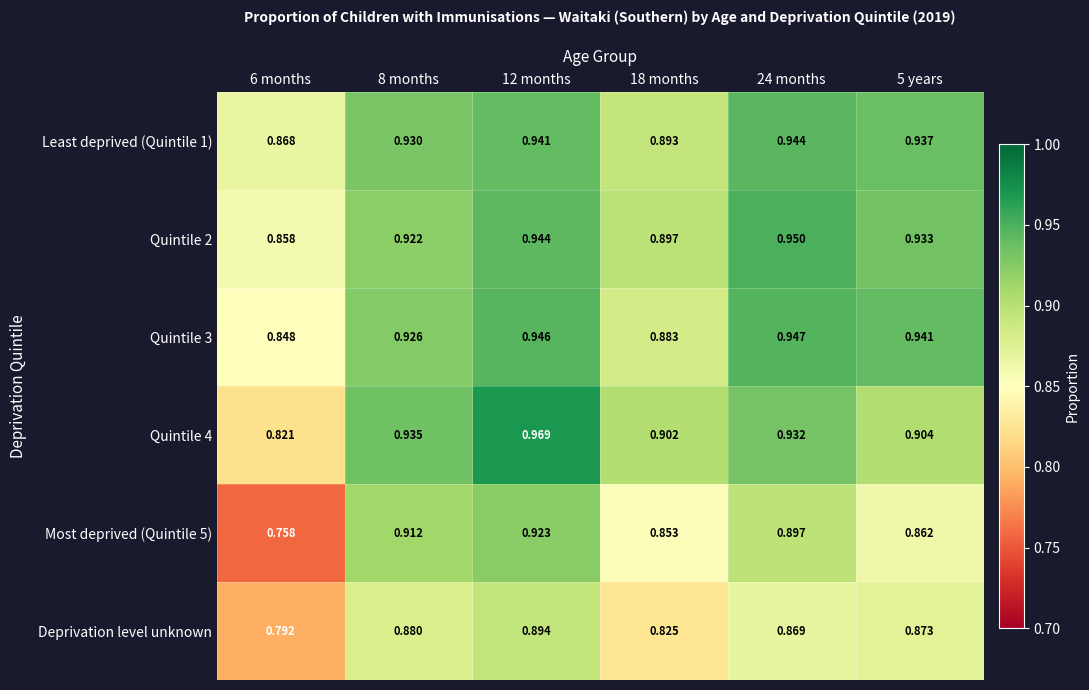

What is the difference between the highest and lowest values at 24 months?

0.1